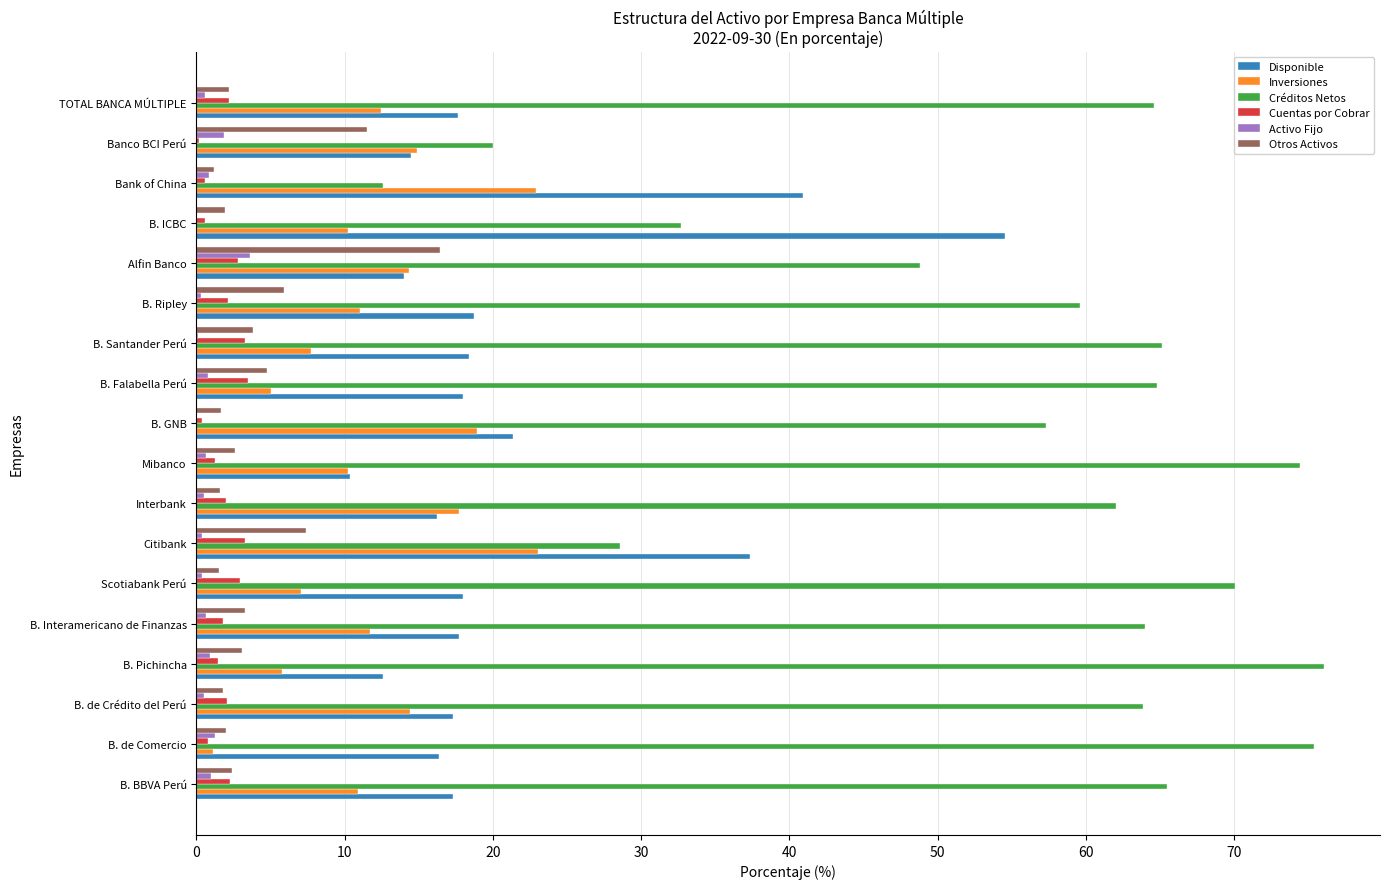

True or false: Inversiones has a value of 10.0 at Banco BCI Perú.

False